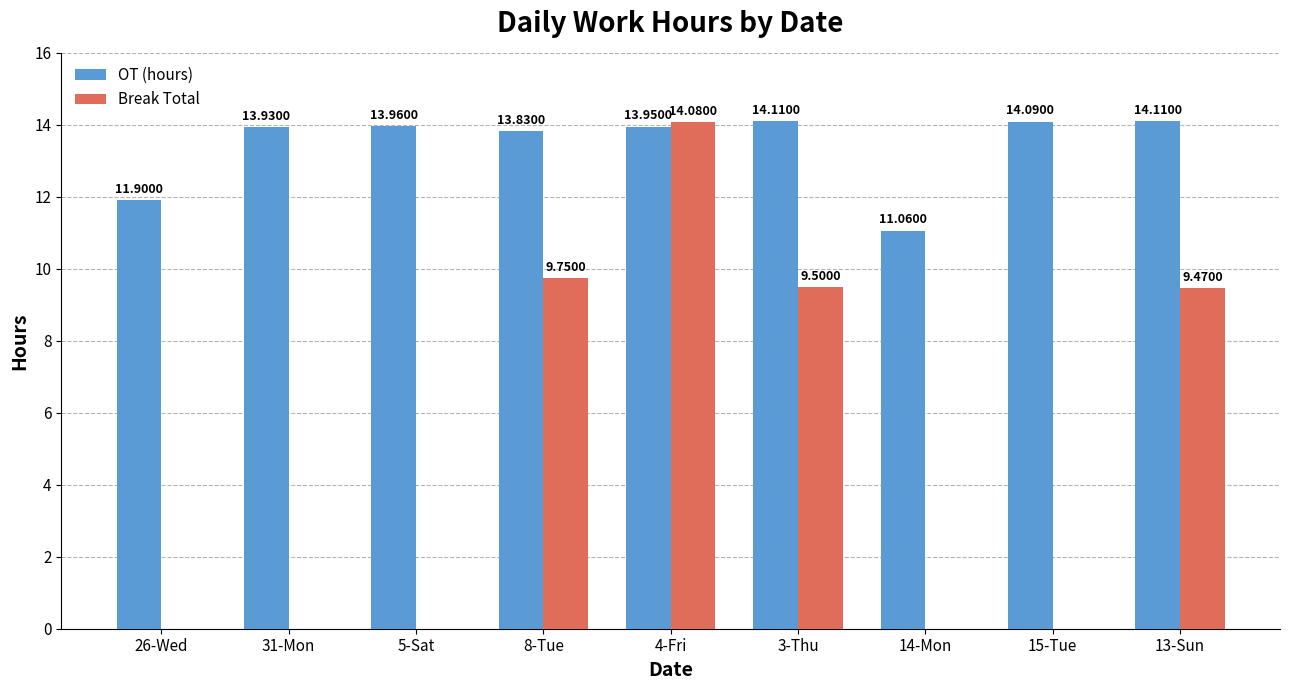

Which series has the largest total across all categories?

OT (hours)